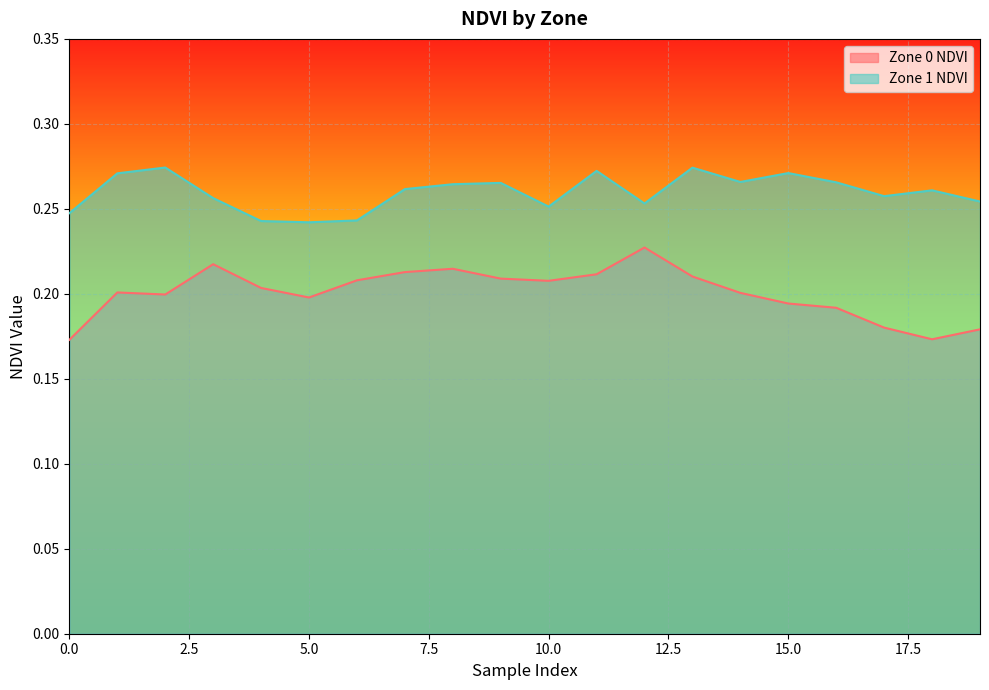

Reading left to right, extract all data points from this chart.

Zone 0 NDVI: 0=0.2	1=0.2	2=0.2	3=0.2	4=0.2	5=0.2	6=0.2	7=0.2	8=0.2	9=0.2	10=0.2	11=0.2	12=0.2	13=0.2	14=0.2	15=0.2	16=0.2	17=0.2	18=0.2	19=0.2
Zone 1 NDVI: 0=0.2	1=0.3	2=0.3	3=0.3	4=0.2	5=0.2	6=0.2	7=0.3	8=0.3	9=0.3	10=0.3	11=0.3	12=0.3	13=0.3	14=0.3	15=0.3	16=0.3	17=0.3	18=0.3	19=0.3